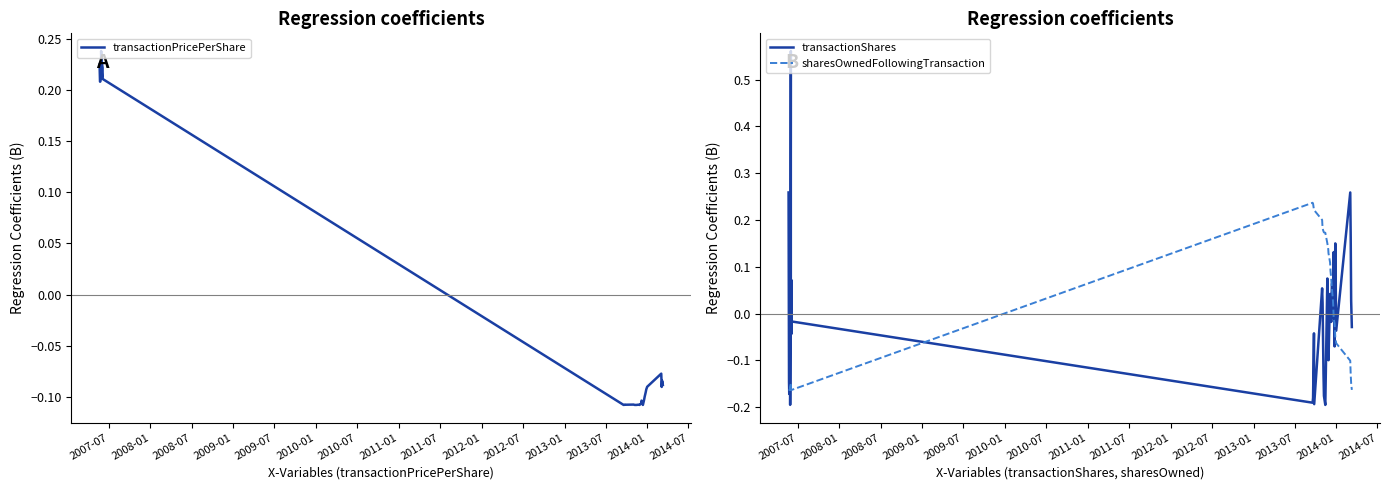

List the series in order of their peak value, lowest first.

sharesOwnedFollowingTransaction, transactionPricePerShare, transactionShares